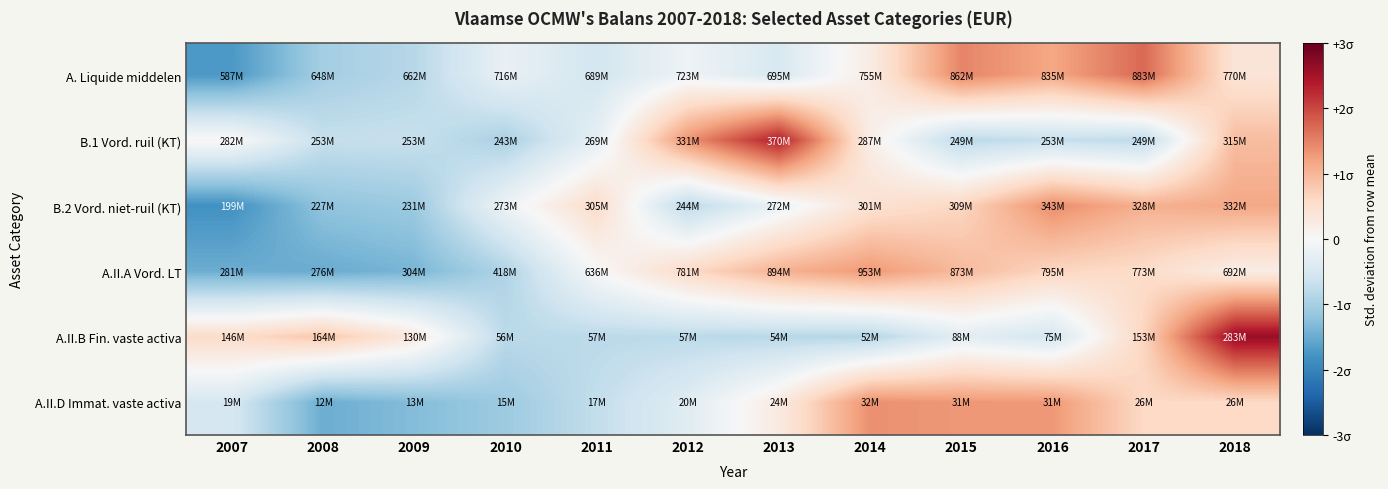

Reading right to left, extract all data points from this chart.

A. Liquide middelen: 2018=0.4	2017=1.7	2016=1.2	2015=1.5	2014=0.2	2013=-0.5	2012=-0.1	2011=-0.5	2010=-0.2	2009=-0.9	2008=-1.0	2007=-1.7
B.1 Vord. ruil (KT): 2018=0.9	2017=-0.8	2016=-0.7	2015=-0.8	2014=0.2	2013=2.4	2012=1.3	2011=-0.3	2010=-1.0	2009=-0.7	2008=-0.7	2007=0.1
B.2 Vord. niet-ruil (KT): 2018=1.2	2017=1.1	2016=1.4	2015=0.6	2014=0.5	2013=-0.2	2012=-0.8	2011=0.6	2010=-0.2	2009=-1.1	2008=-1.2	2007=-1.8
A.II.A Vord. LT: 2018=0.2	2017=0.6	2016=0.6	2015=1.0	2014=1.3	2013=1.0	2012=0.6	2011=-0.0	2010=-0.9	2009=-1.4	2008=-1.5	2007=-1.5
A.II.B Fin. vaste activa: 2018=2.6	2017=0.7	2016=-0.5	2015=-0.3	2014=-0.9	2013=-0.8	2012=-0.8	2011=-0.8	2010=-0.8	2009=0.3	2008=0.8	2007=0.6
A.II.D Immat. vaste activa: 2018=0.6	2017=0.6	2016=1.3	2015=1.3	2014=1.4	2013=0.3	2012=-0.4	2011=-0.7	2010=-1.1	2009=-1.3	2008=-1.5	2007=-0.5